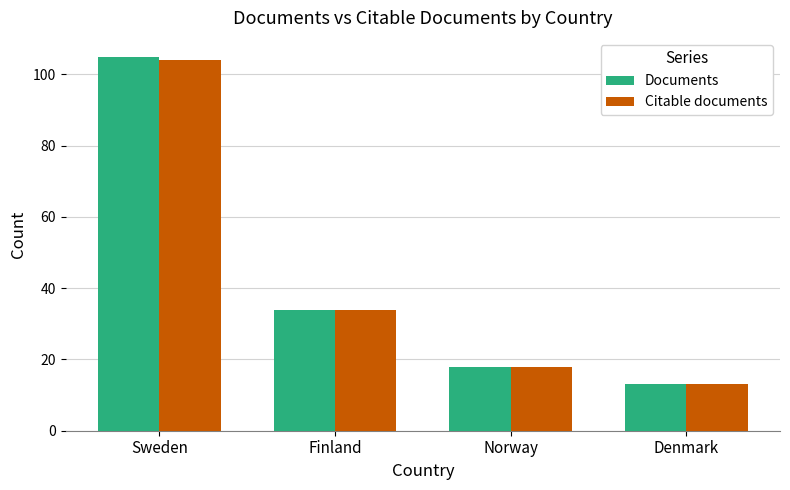

What is the sum of all Citable documents values?

169